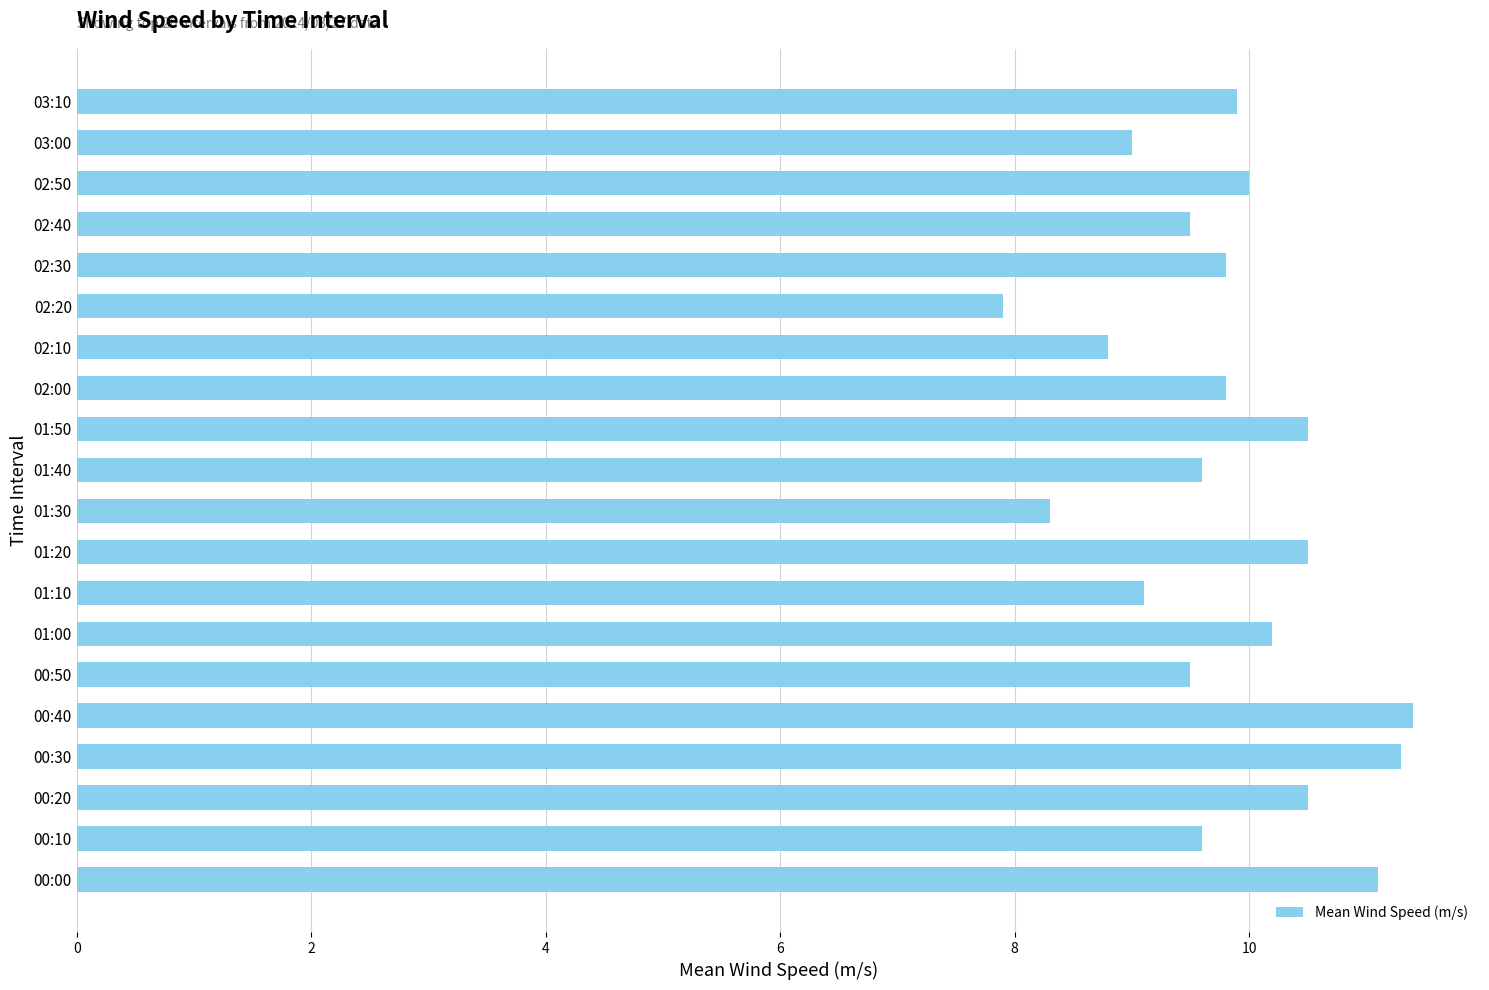

Reading bottom to top, list all the values displayed in this chart.

00:00=11.1	00:10=9.6	00:20=10.5	00:30=11.3	00:40=11.4	00:50=9.5	01:00=10.2	01:10=9.1	01:20=10.5	01:30=8.3	01:40=9.6	01:50=10.5	02:00=9.8	02:10=8.8	02:20=7.9	02:30=9.8	02:40=9.5	02:50=10.0	03:00=9.0	03:10=9.9